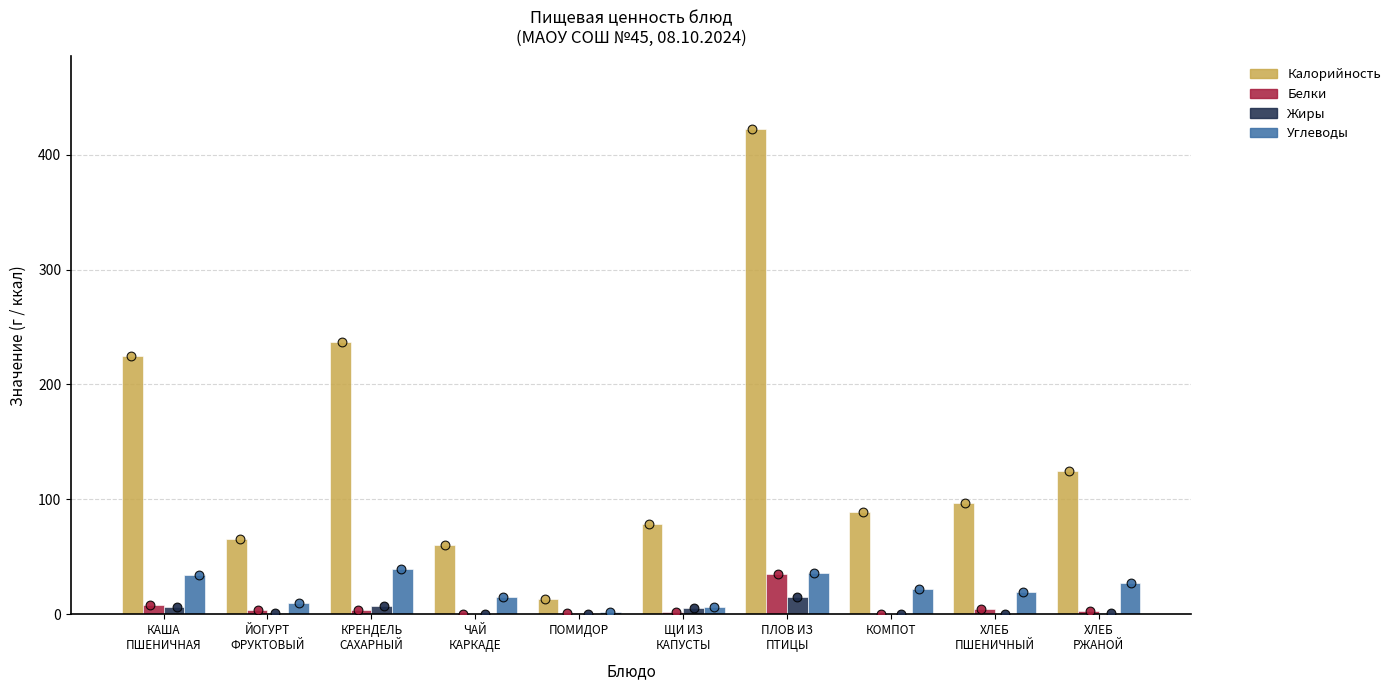

Is the value of Белки at ПЛОВ ИЗ
ПТИЦЫ greater than the value of Углеводы at ПЛОВ ИЗ
ПТИЦЫ?

No